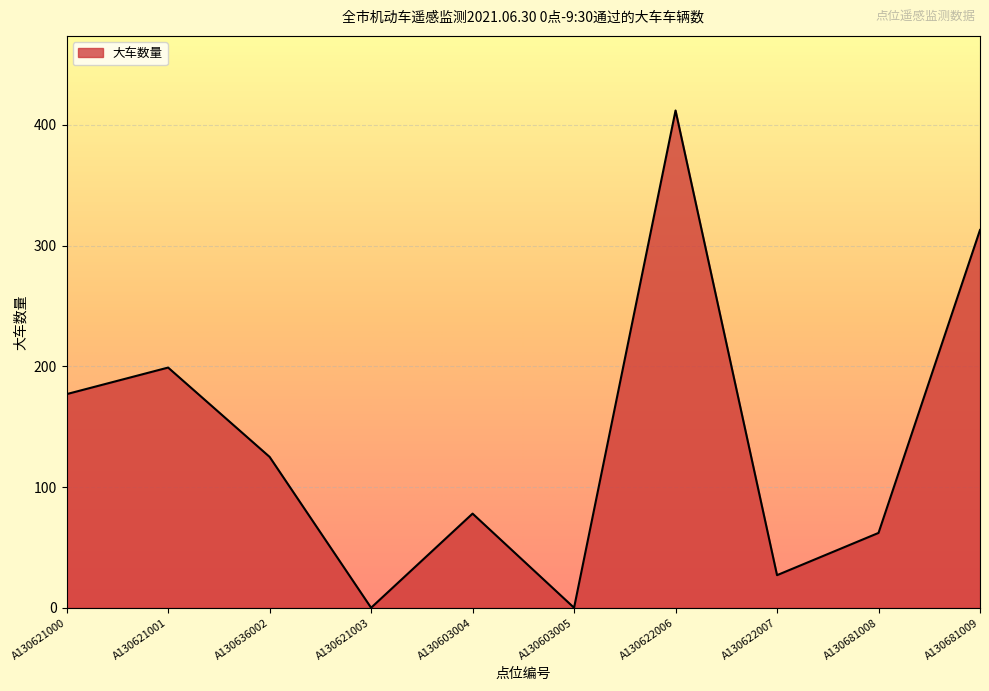

What is the sum of all values?

1393